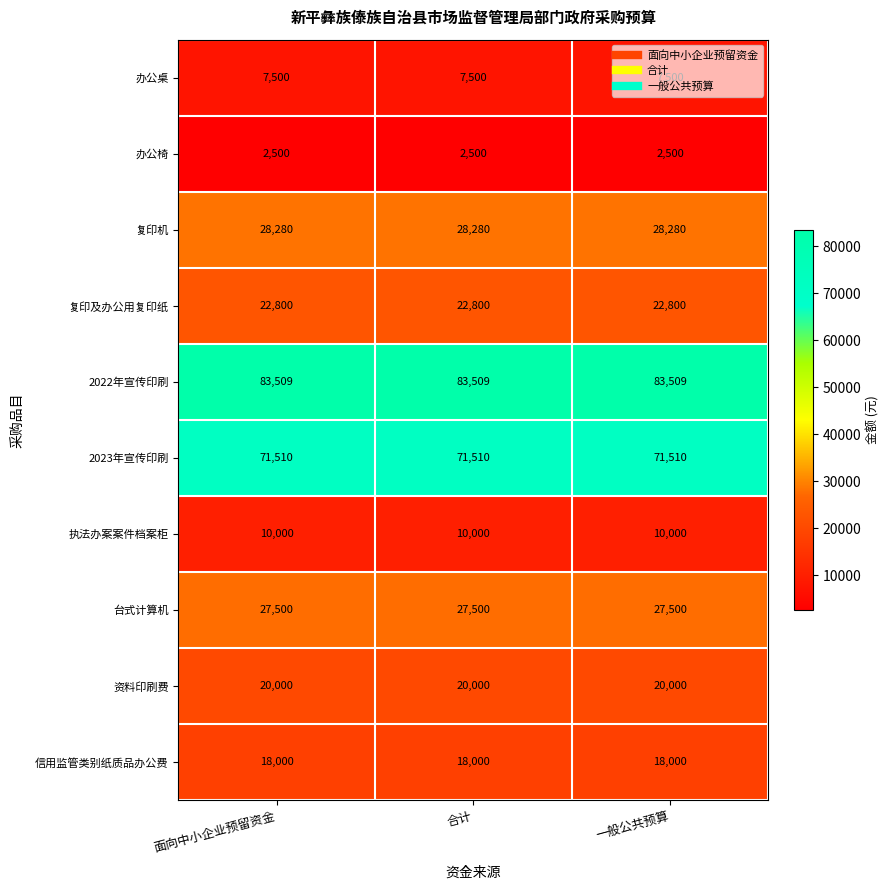

What is the difference between the highest and lowest values at 一般公共预算?

81009